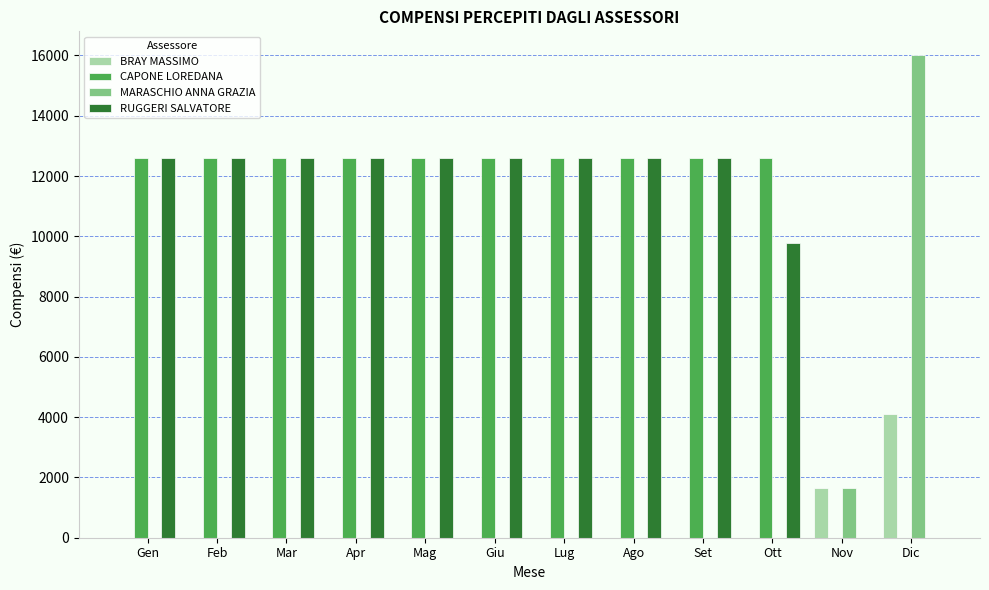

Is the value of RUGGERI SALVATORE at Feb greater than the value of MARASCHIO ANNA GRAZIA at Ago?

Yes